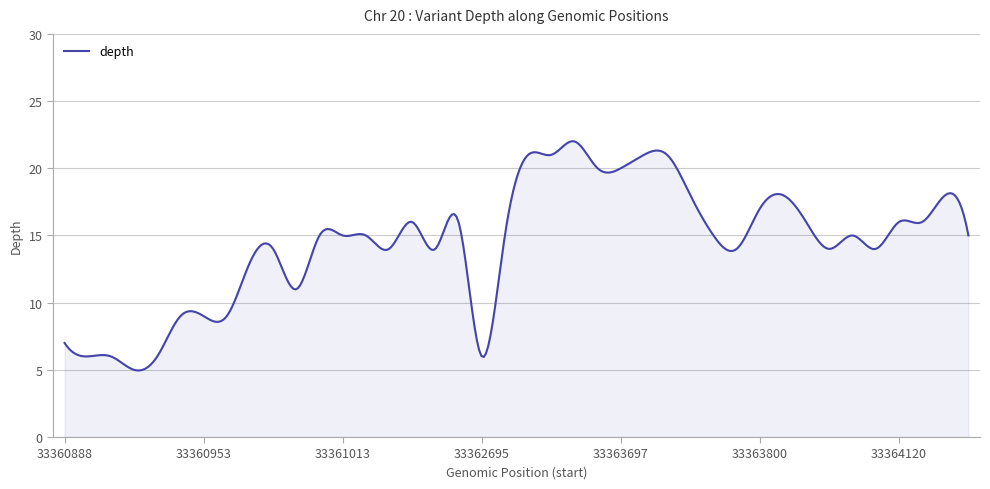

What is the minimum value shown in the chart?

5.0